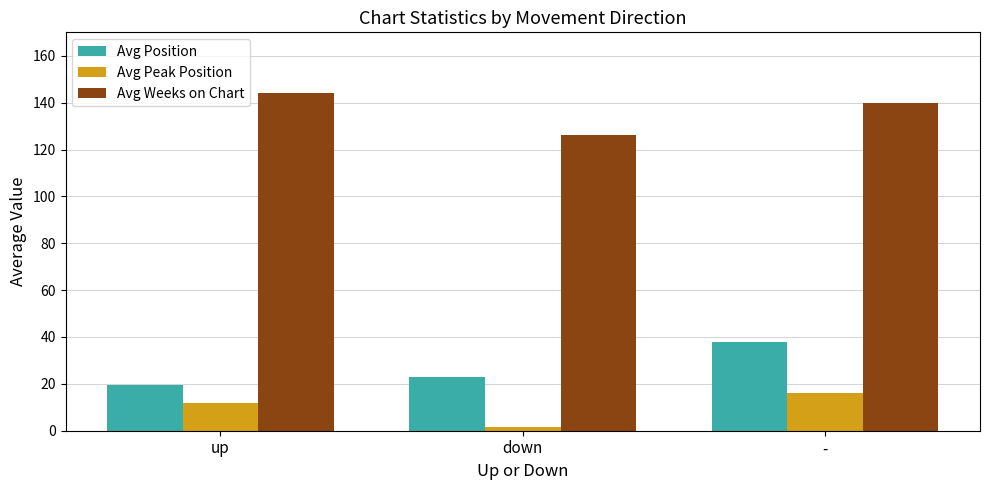

What is the difference between the maximum and second lowest values in the Avg Peak Position series?

4.3